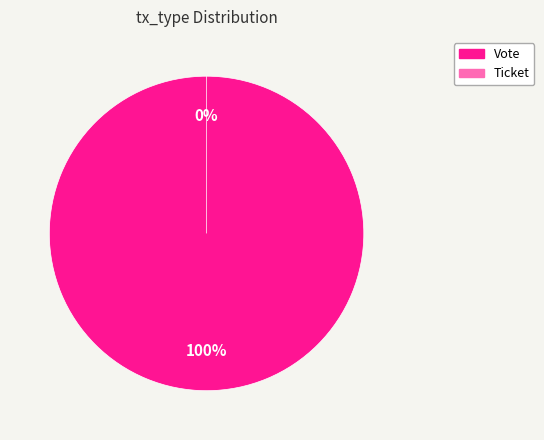

What percentage do Vote and Ticket together represent?

100.0%